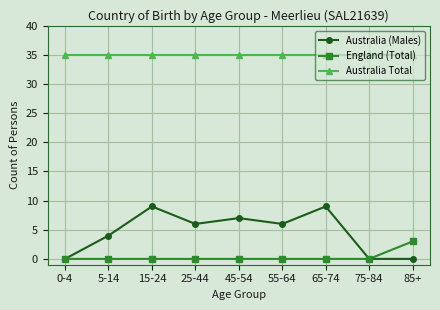

Which series has the largest total across all categories?

Australia Total